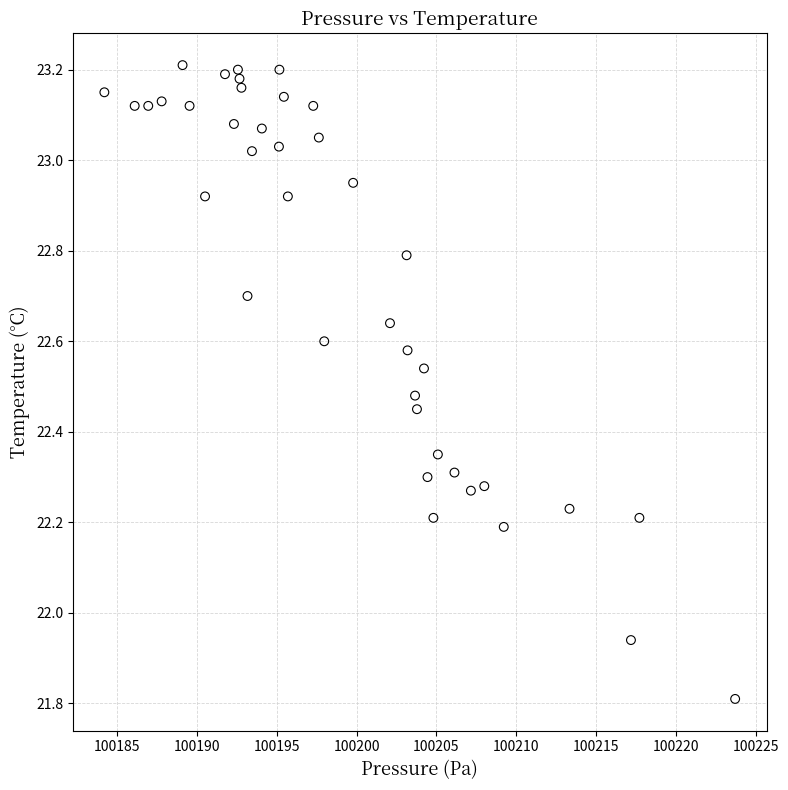

What is the range of Y values (max minus min)?

1.4